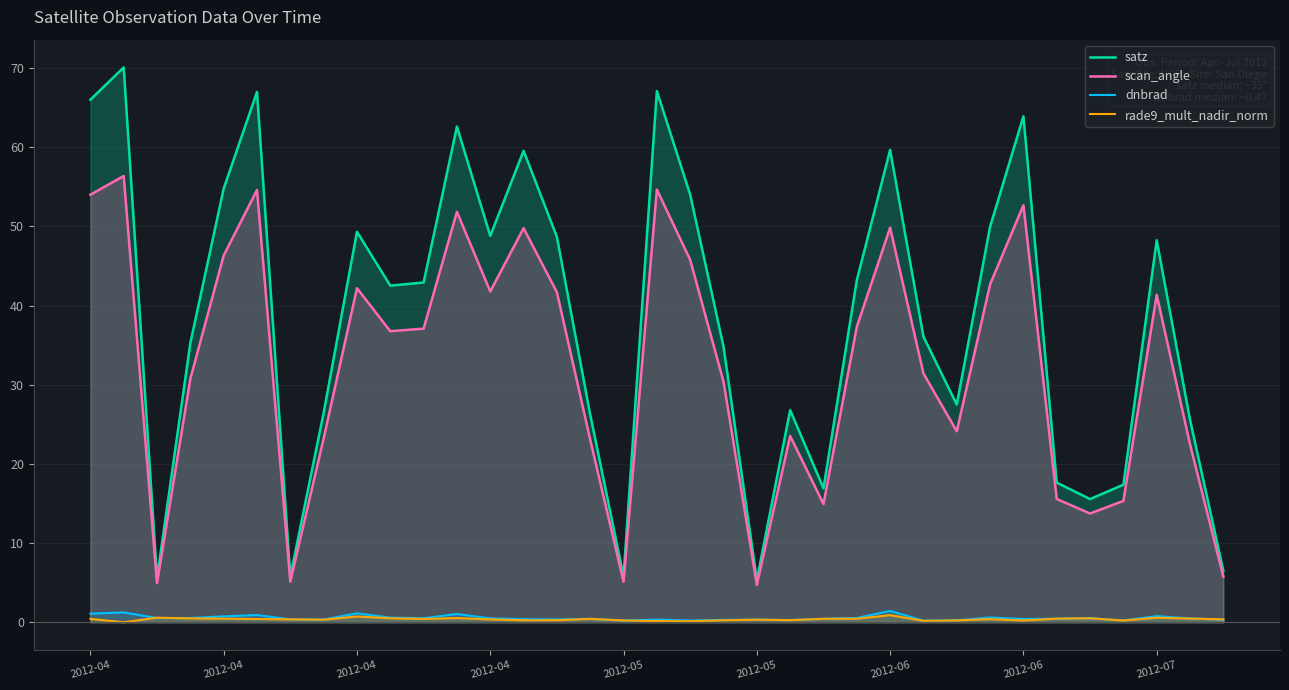

What is the label of the 24th point from the left?

23